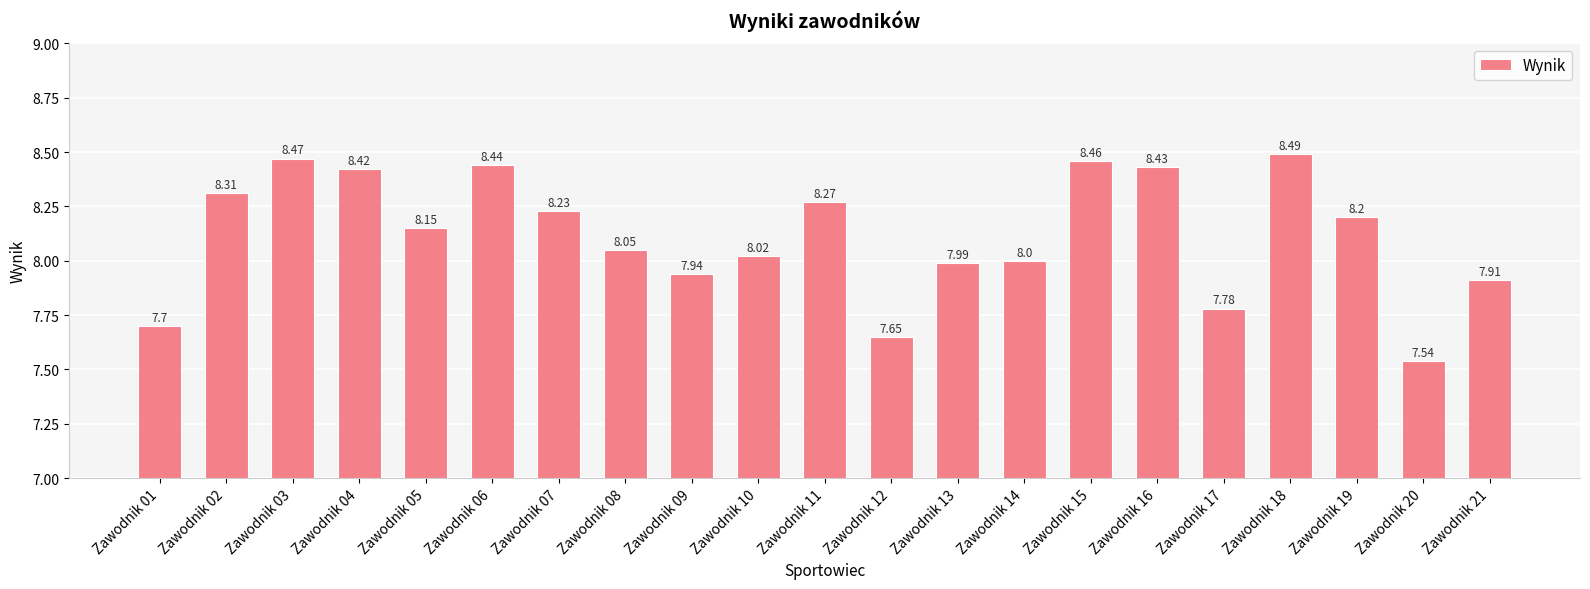

The value at Zawodnik 20 is 12.2. True or false?

False